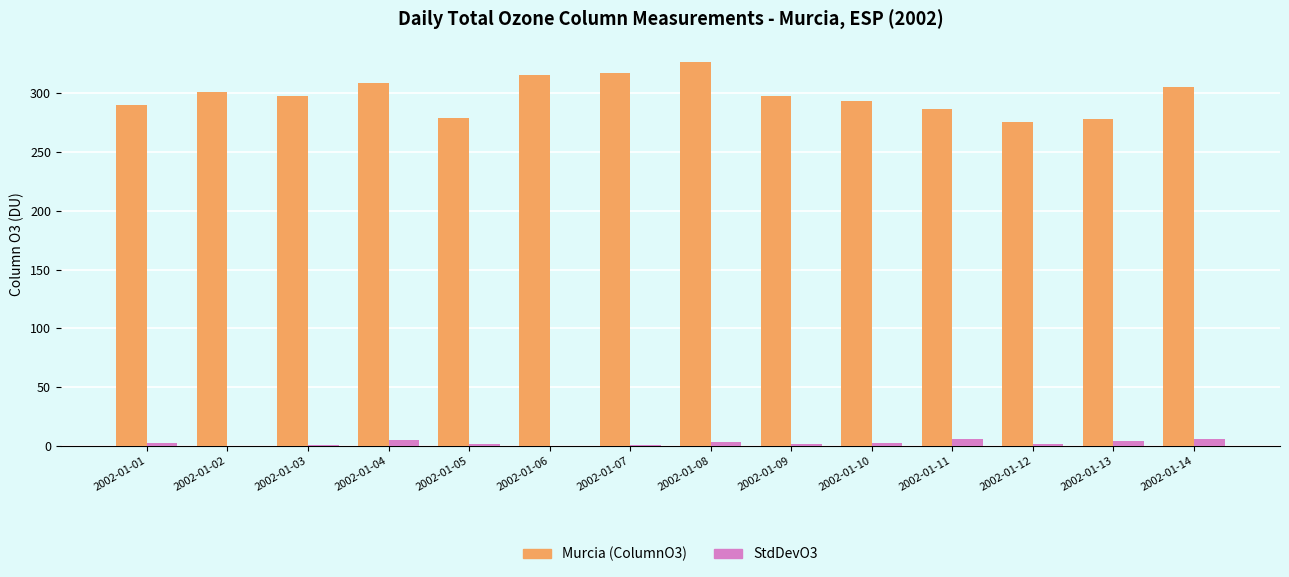

Which series has the largest total across all categories?

Murcia (ColumnO3)